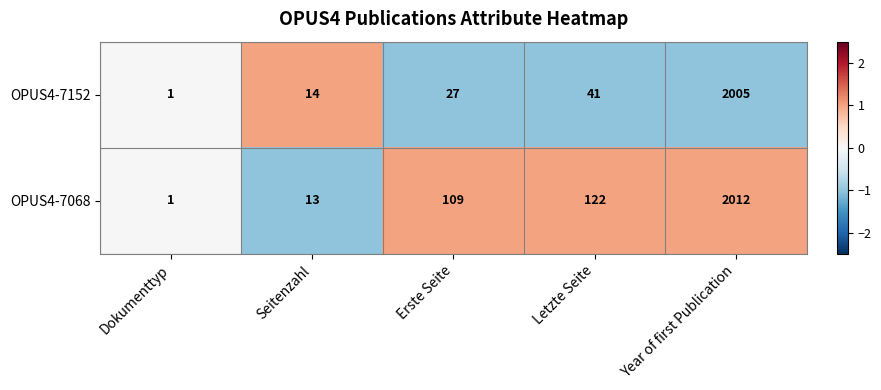

What is the total value across all series at Seitenzahl?

27